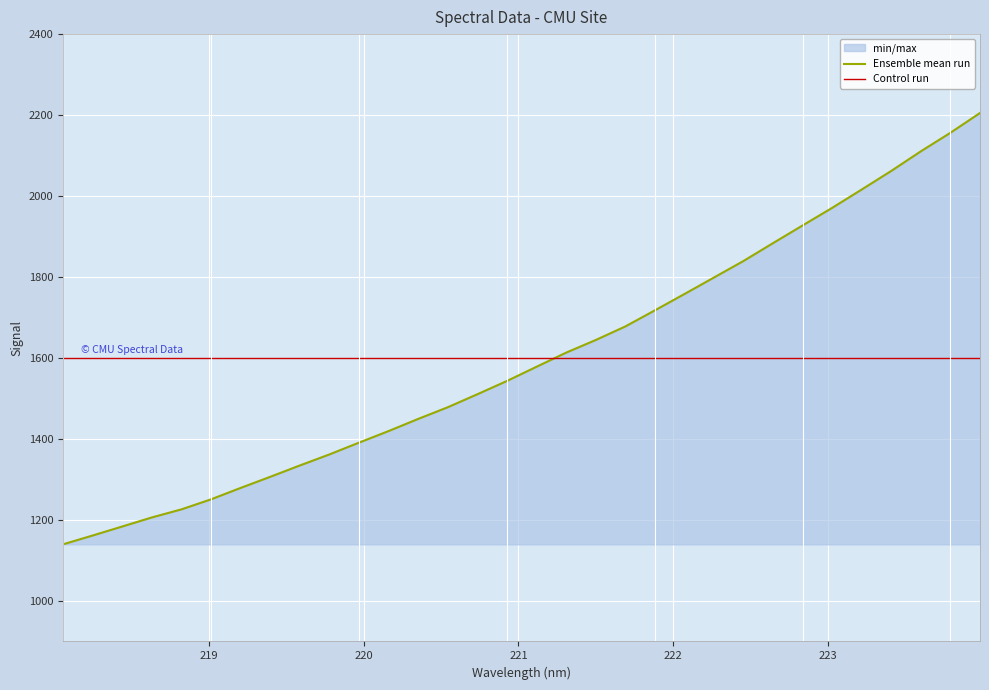

Reading right to left, extract all data points from this chart.

Ensemble mean run: 2205.2	2156.3	2110.6	2062.3	2016.3	1971.0	1927.6	1883.9	1839.8	1798.9	1758.1	1717.8	1677.9	1644.5	1613.3	1578.5	1543.4	1510.6	1478.5	1449.7	1419.7	1391.1	1362.0	1334.7	1306.7	1279.2	1251.0	1226.2	1206.3	1183.9	1161.6	1139.9
Control run: 1600.0	1600.0	1600.0	1600.0	1600.0	1600.0	1600.0	1600.0	1600.0	1600.0	1600.0	1600.0	1600.0	1600.0	1600.0	1600.0	1600.0	1600.0	1600.0	1600.0	1600.0	1600.0	1600.0	1600.0	1600.0	1600.0	1600.0	1600.0	1600.0	1600.0	1600.0	1600.0